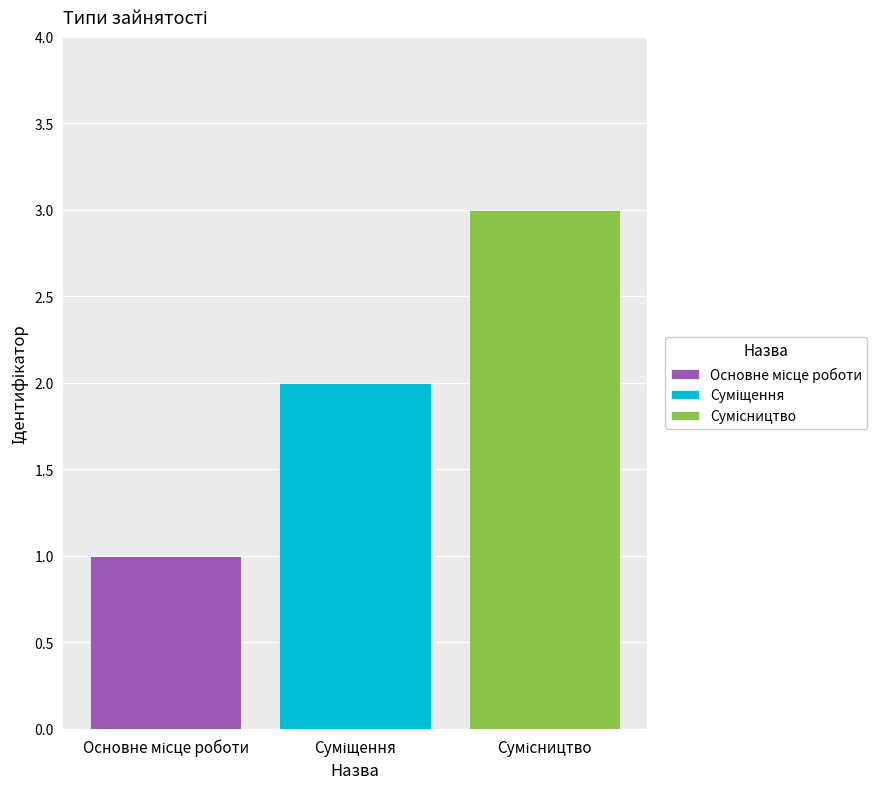

What is the difference between the Сумісництво values at Сумісництво and Суміщення?

3